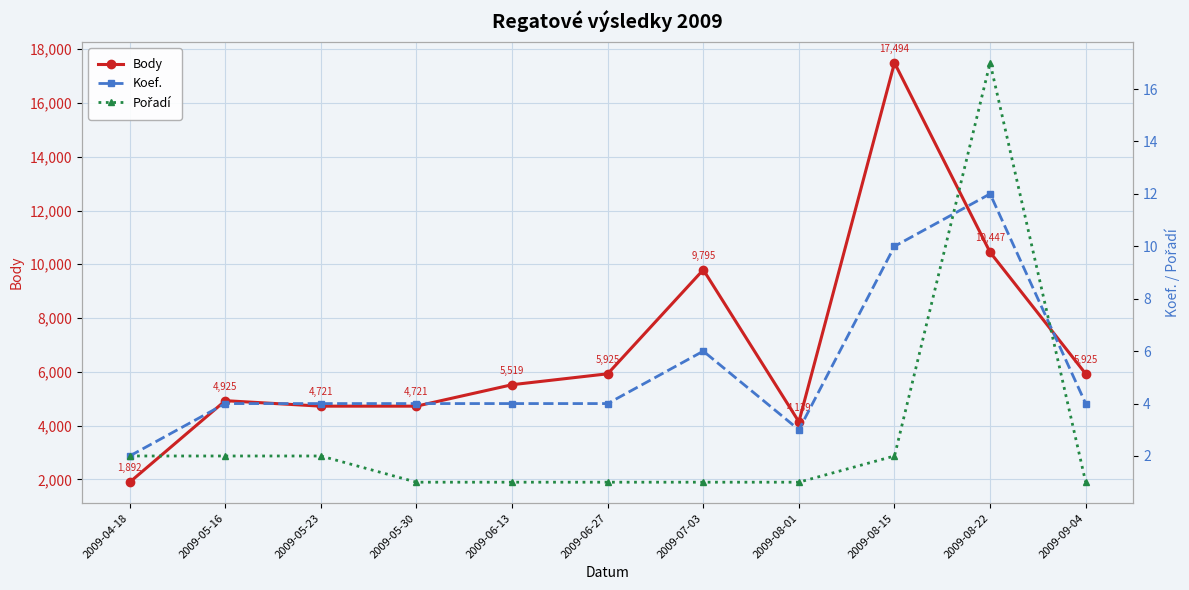

In Body, how many points are higher than both neighbors (excluding endpoints)?

3